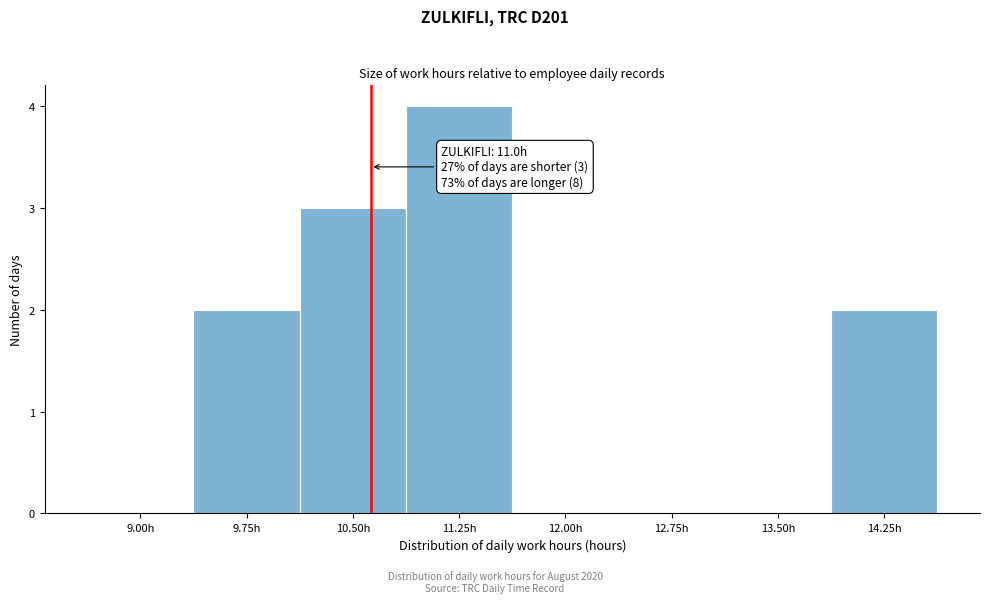

Reading left to right, what are all the values shown in this chart?

9.00h=0	9.75h=2	10.50h=3	11.25h=4	12.00h=0	12.75h=0	13.50h=0	14.25h=2